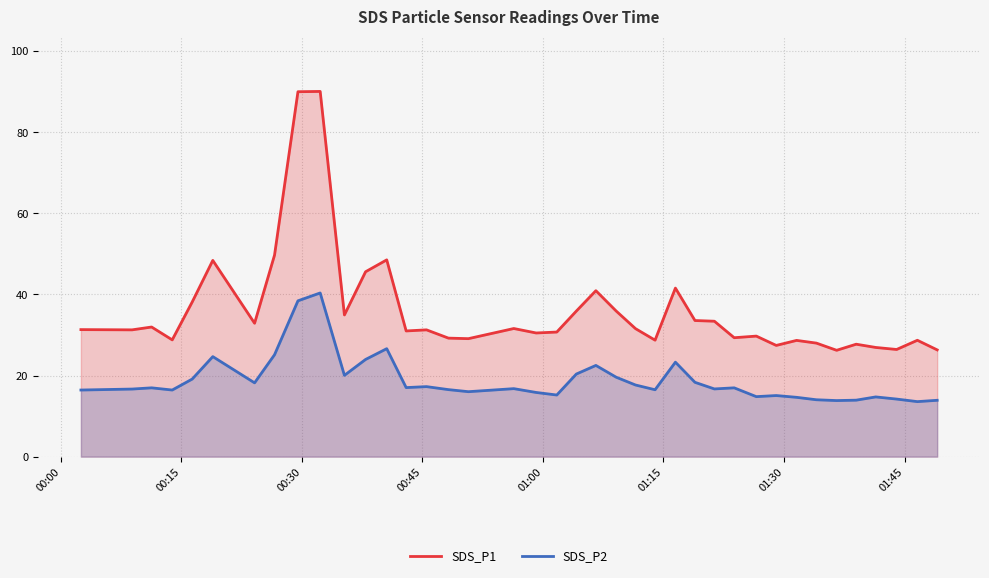

What is the difference between the second highest and minimum values in the SDS_P1 series?

63.8